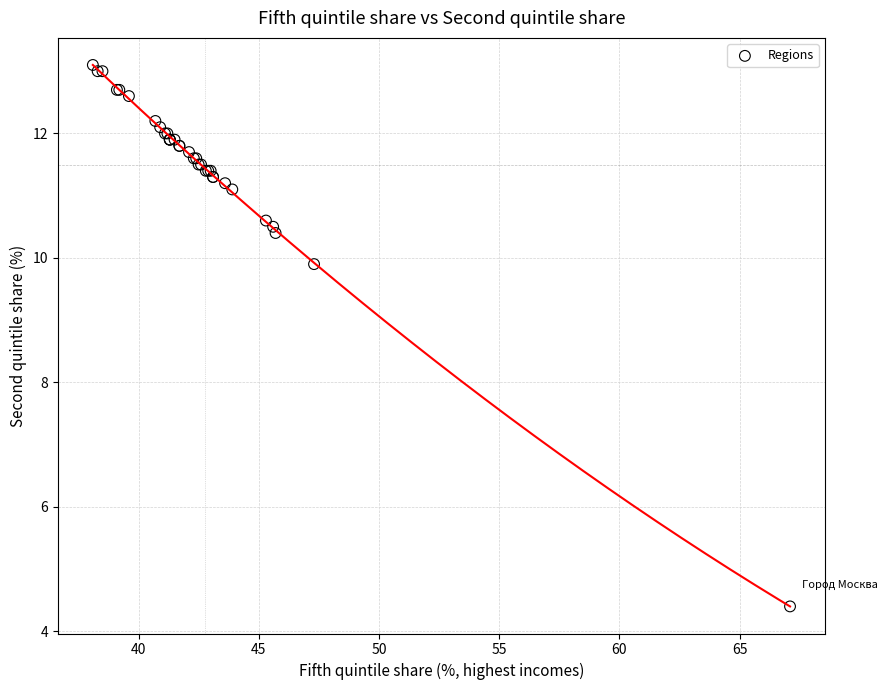

What Y value in the scatter plot is closest to 8?

9.9